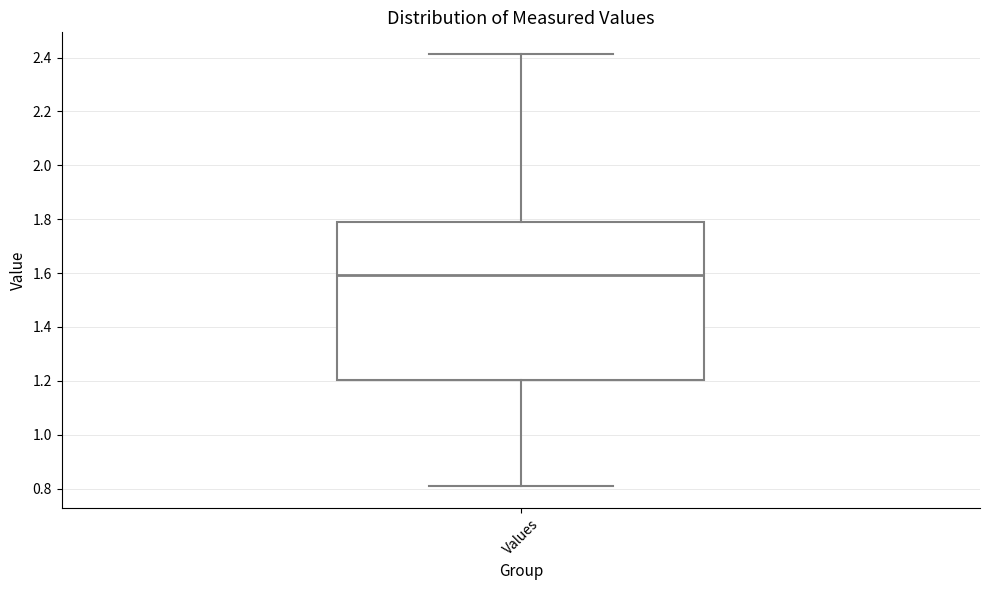

Transcribe this box plot: give where the median line is, the range the box spans, and where the two whiskers end, as read against the y-axis. The values are not printed on the chart, so give them approximately, as read against the axis.

median 1.60, box 1.20 to 1.80, whiskers 0.80 to 2.42